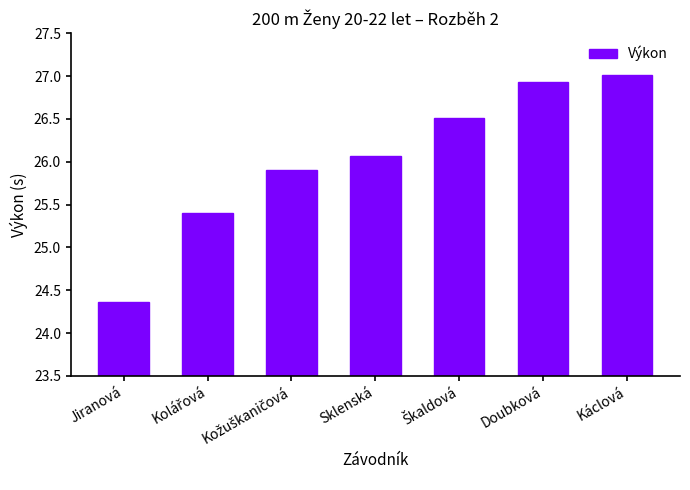

What is the approximate value at Doubková?

26.9